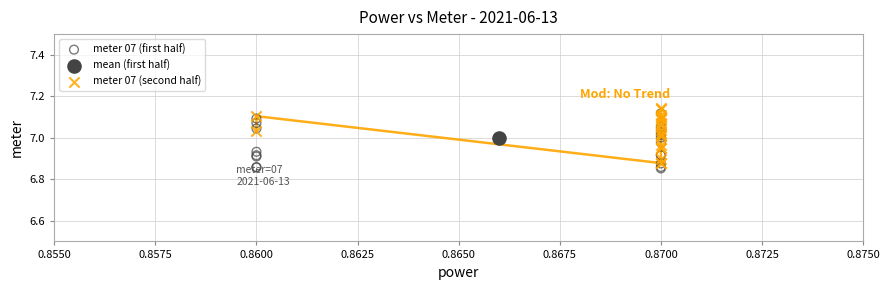

Which series contains the highest Y value?

meter 07 (second half)